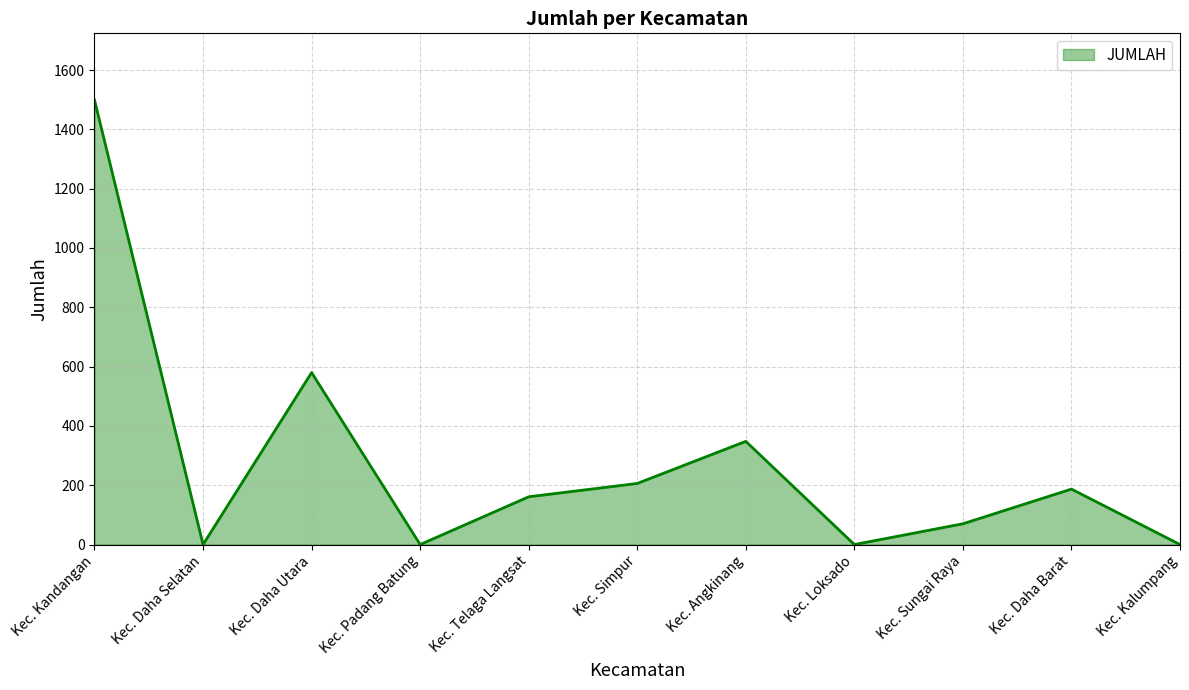

At which category does the chart reach its peak across all series?

Kec. Kandangan